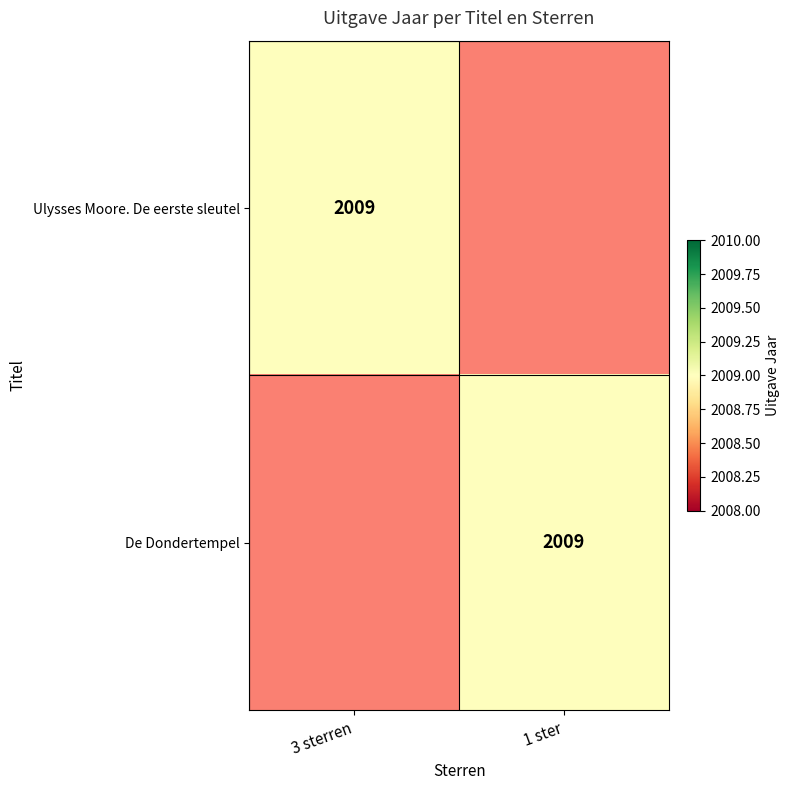

Read the De Dondertempel value at 1 ster, to the nearest 100.

2000